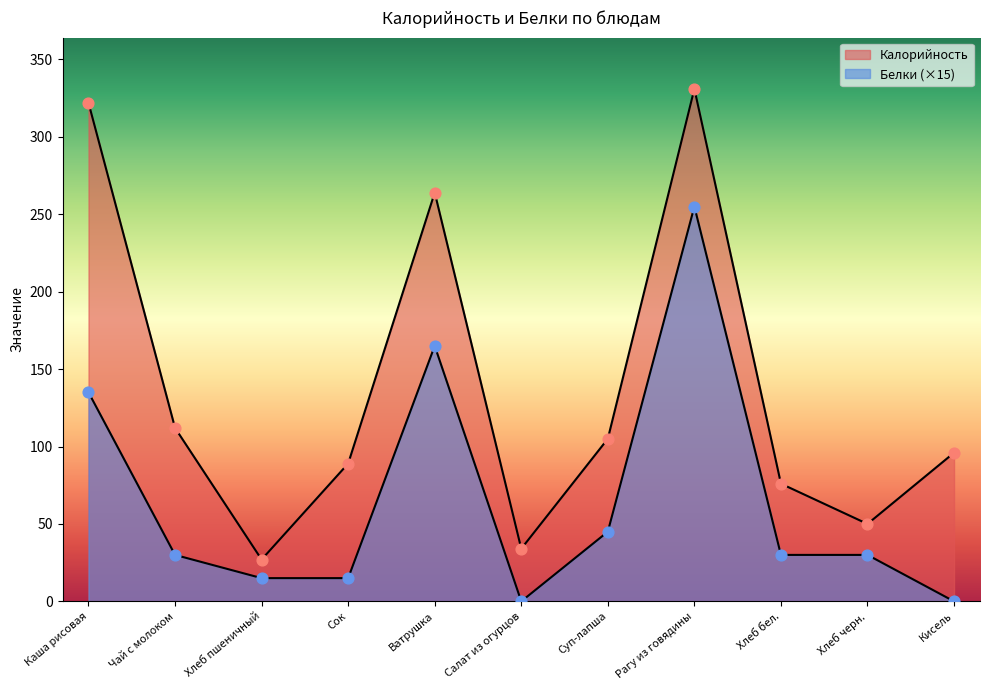

Which series has the widest spread of Y values?

Калорийность